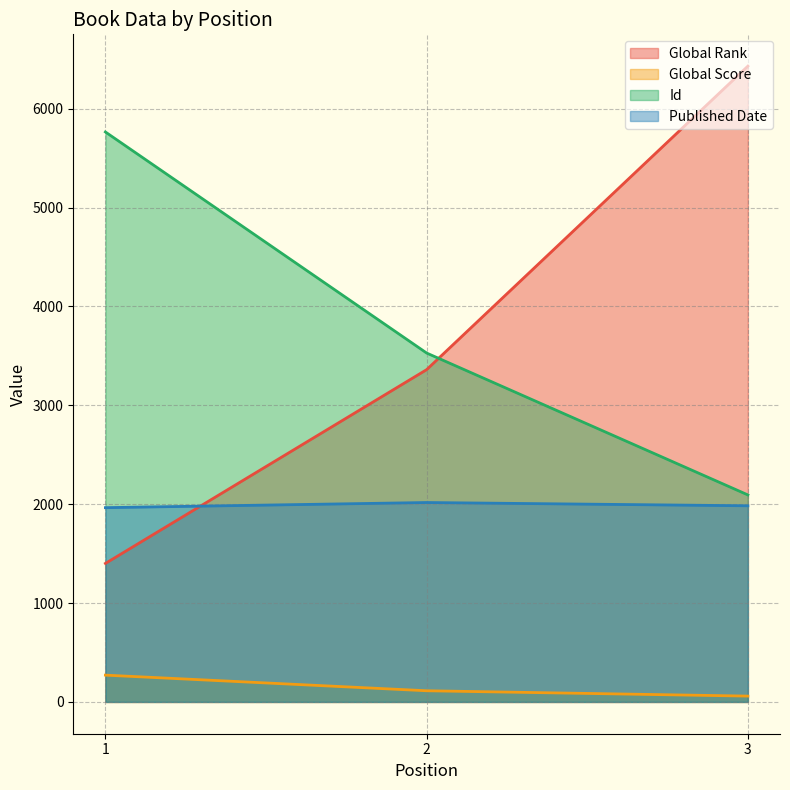

List the series in order of their peak value, lowest first.

Global Score, Published Date, Id, Global Rank